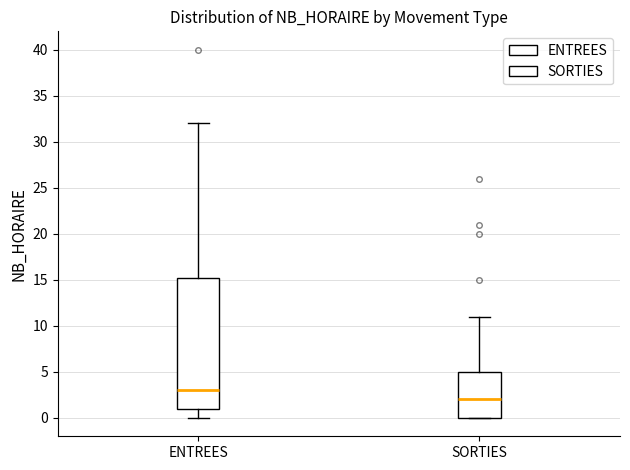

Comparing the boxes themselves (not the whiskers), which one is the tallest?

ENTREES